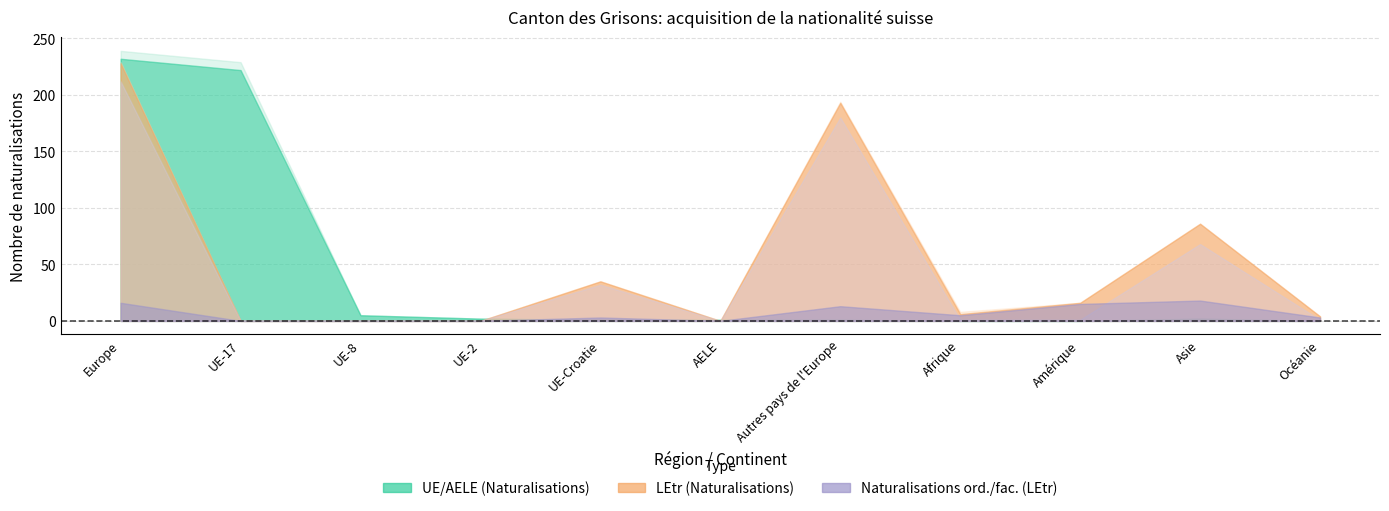

How many times do Total LEtr / OASA and Naturalisations (UE) cross each other?

3